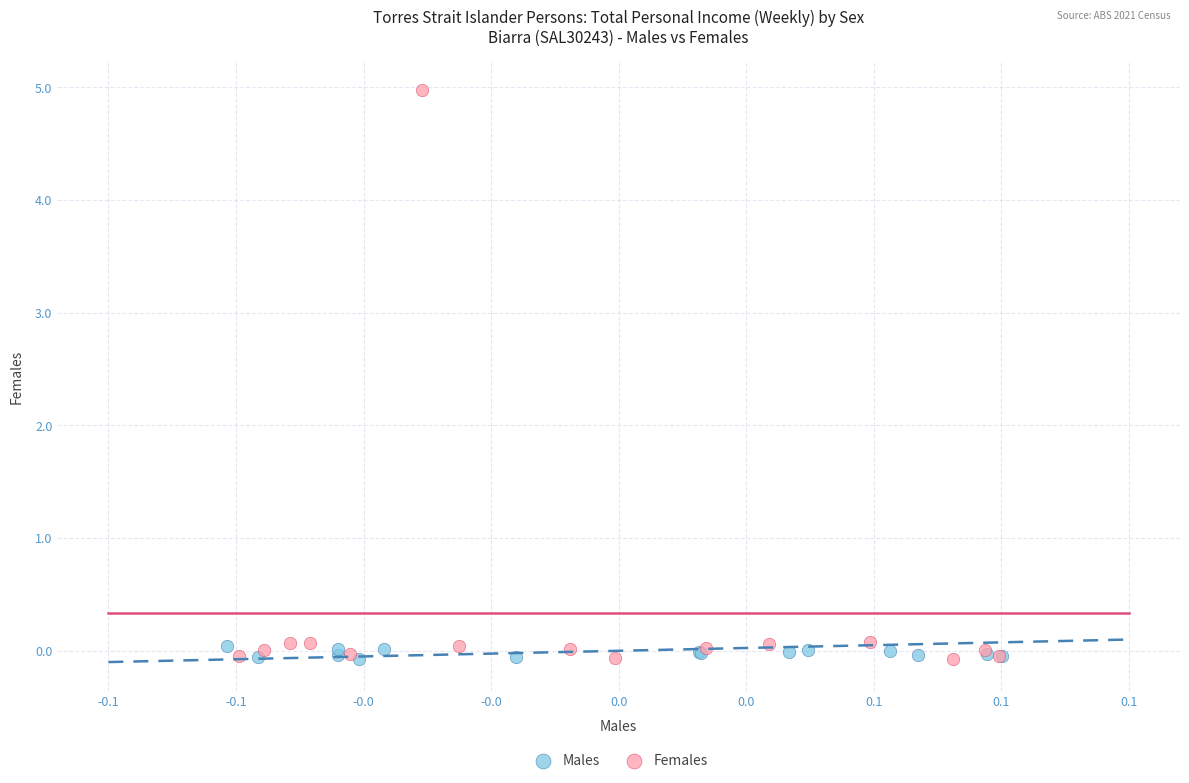

Which series contains the highest Y value?

Females